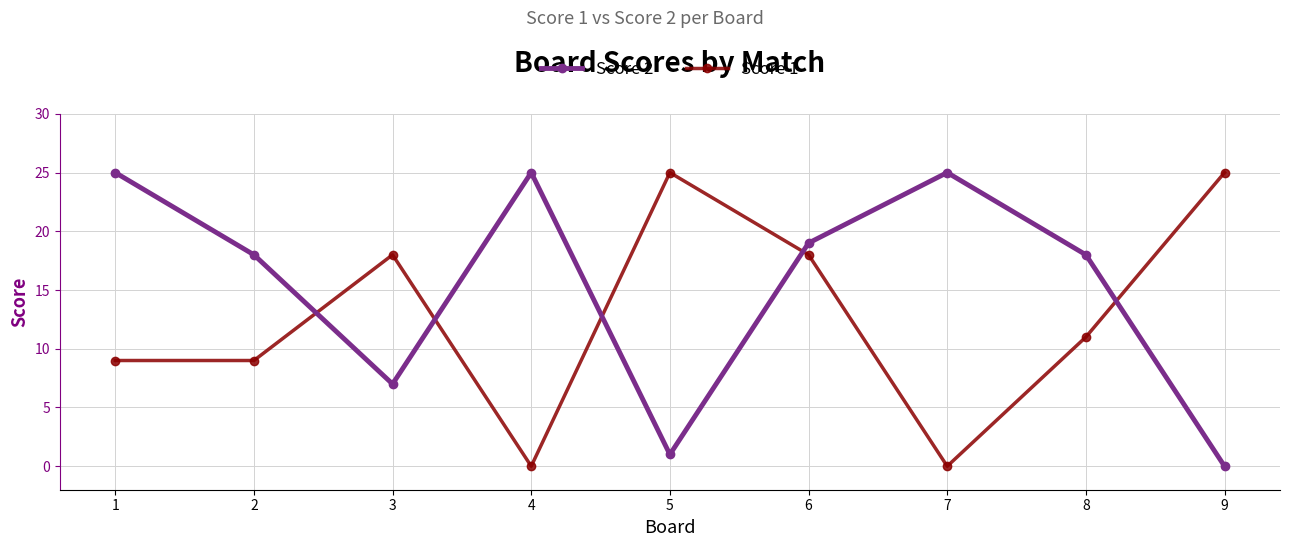

True or false: Score 2 has a value of 19 at 6.

True